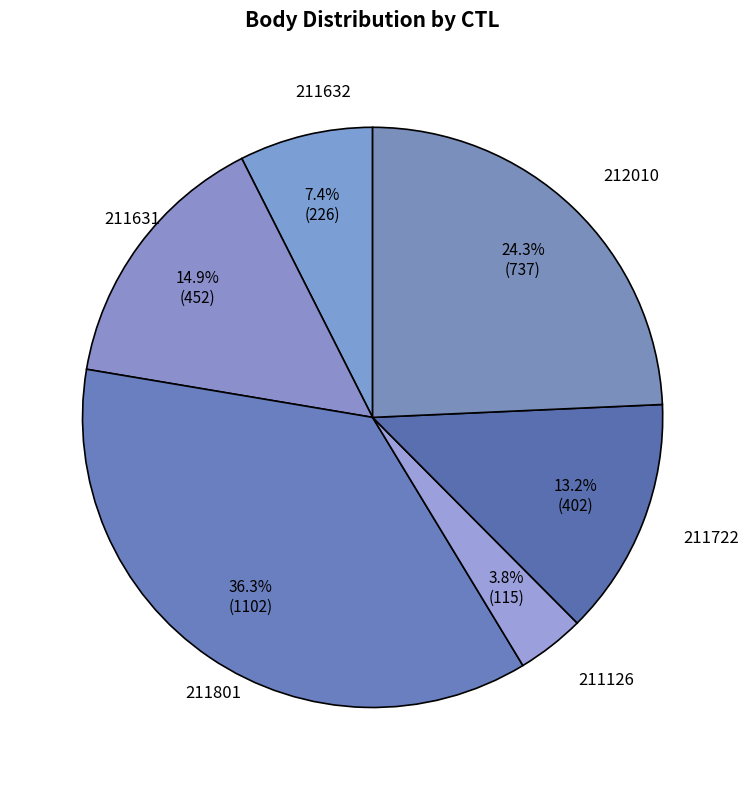

What percentage is the 211126 slice, to the nearest percent?

4%